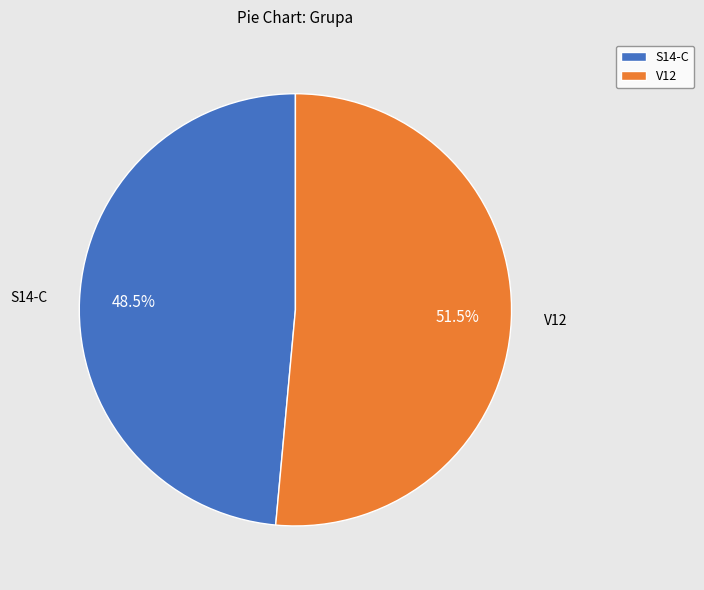

Rank the categories by value from lowest to highest.

S14-C, V12